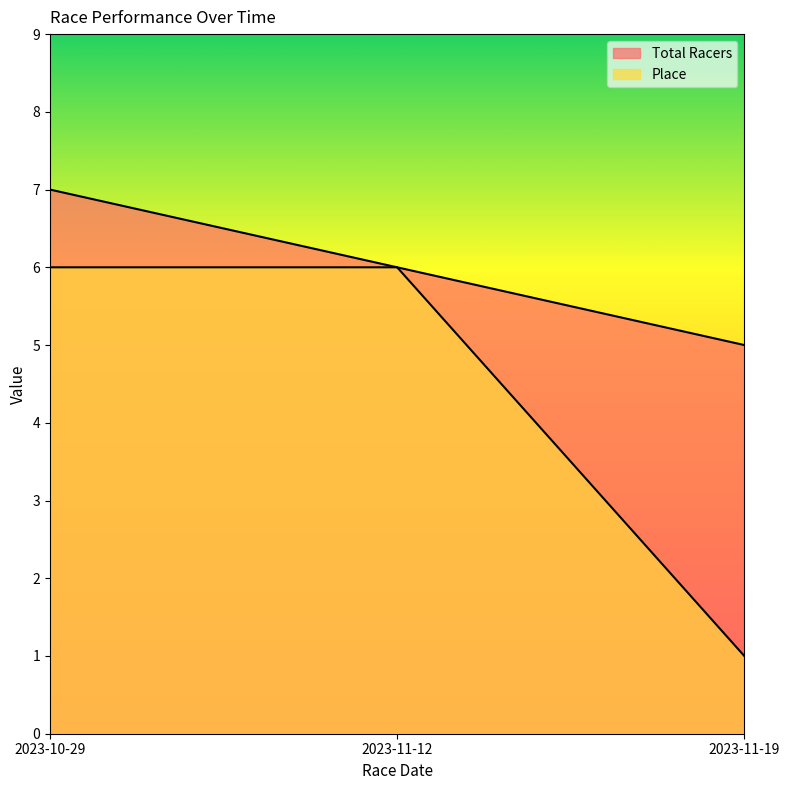

What is the minimum value for Total Racers?

5